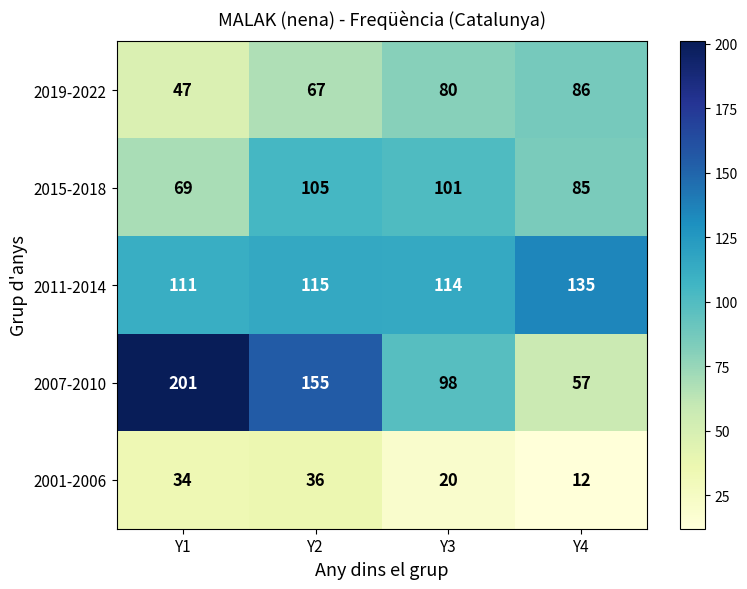

How many distinct data groups are displayed?

5